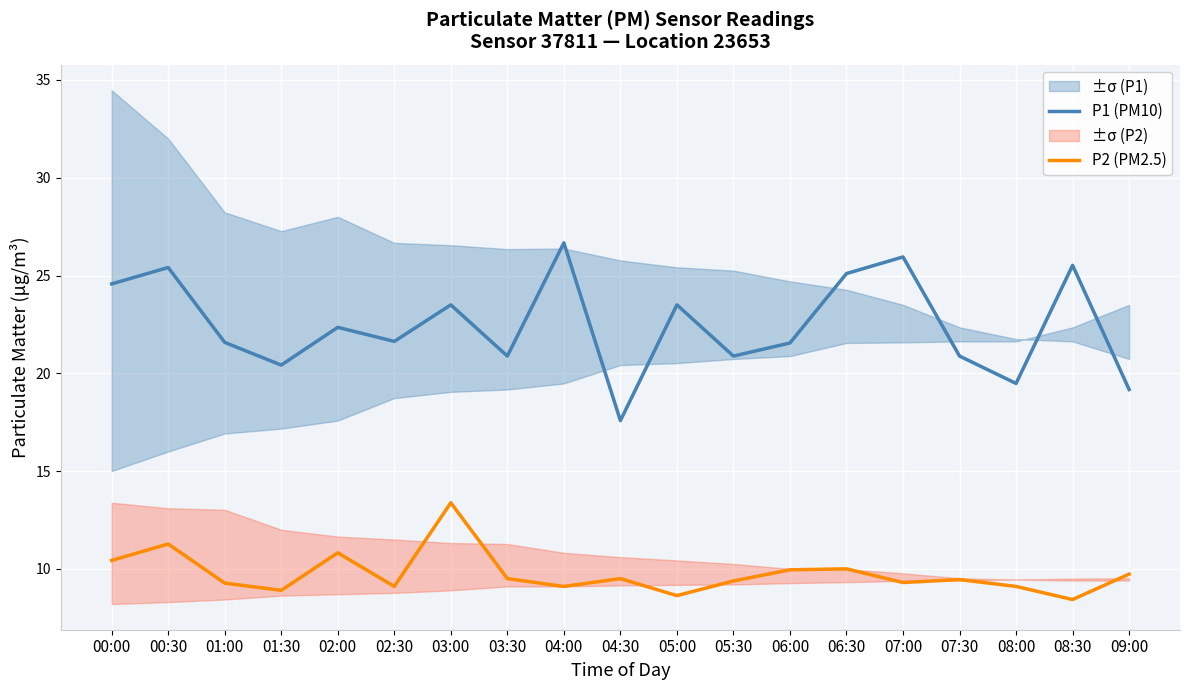

What is the spread (max minus min) of values at 04:30?

8.1